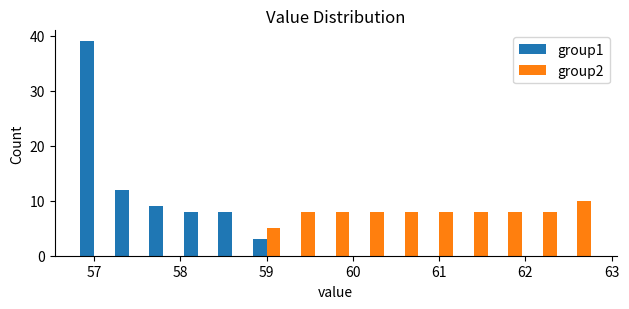

Reading left to right, list every range on the x-axis with the height of the bar of each series over it. The values are not printed on the chart, so give them approximately, as read against the axis.

56.8 to 57.2: group1=39	group2=0
57.2 to 57.6: group1=12	group2=0
57.6 to 58.0: group1=9	group2=0
58.0 to 58.4: group1=8	group2=0
58.4 to 58.8: group1=8	group2=0
58.8 to 59.2: group1=3	group2=5
59.2 to 59.6: group1=0	group2=8
59.6 to 60.0: group1=0	group2=8
60.0 to 60.4: group1=0	group2=8
60.4 to 60.8: group1=0	group2=8
60.8 to 61.2: group1=0	group2=8
61.2 to 61.6: group1=0	group2=8
61.6 to 62.0: group1=0	group2=8
62.0 to 62.4: group1=0	group2=8
62.4 to 62.8: group1=0	group2=10